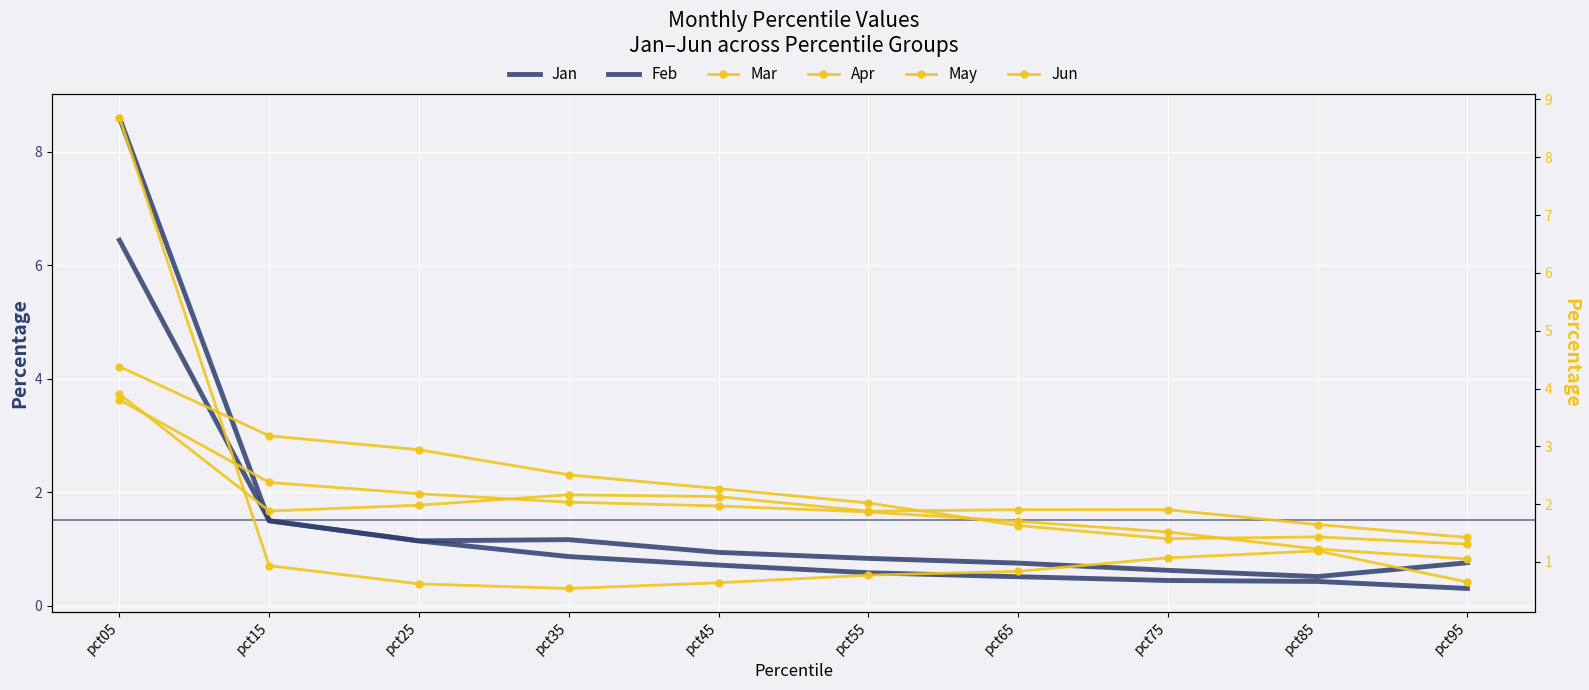

True or false: Jan has more than 0 points higher than both neighbors.

False